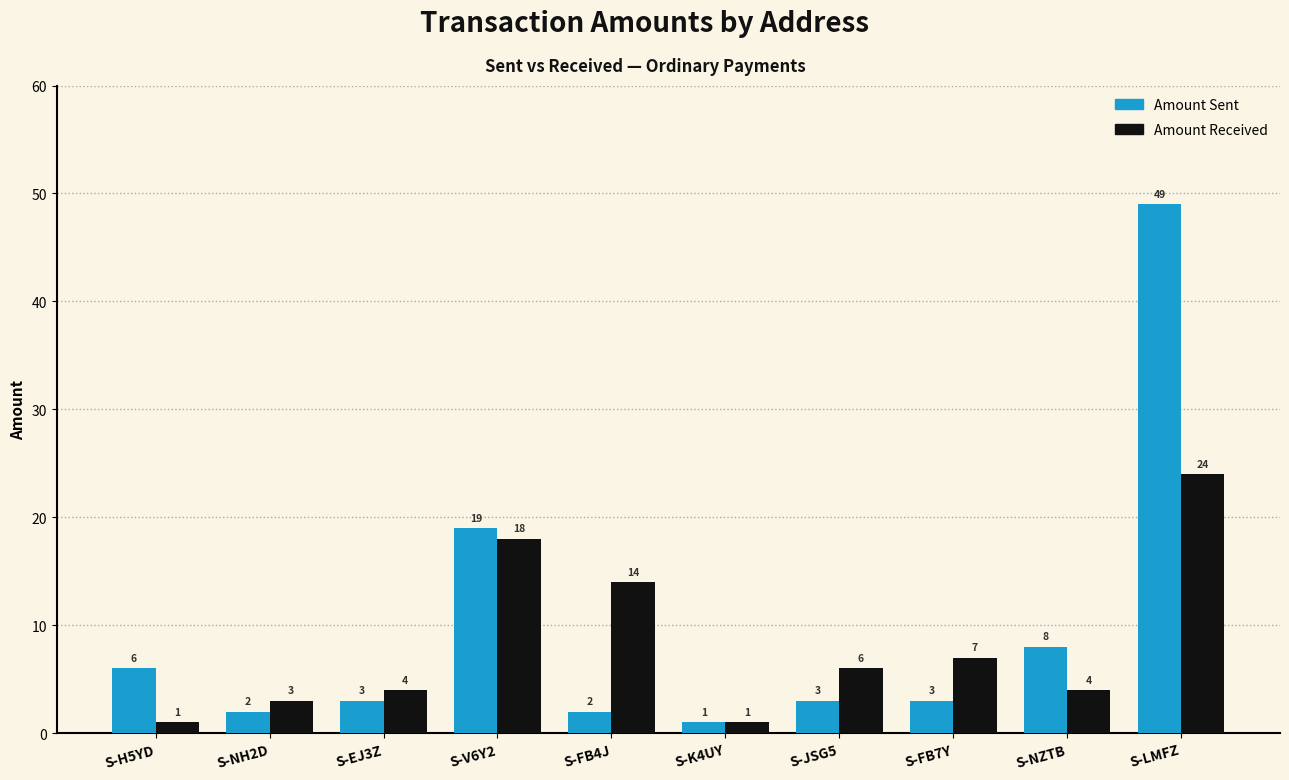

Which series has the largest range (max minus min)?

Amount Sent